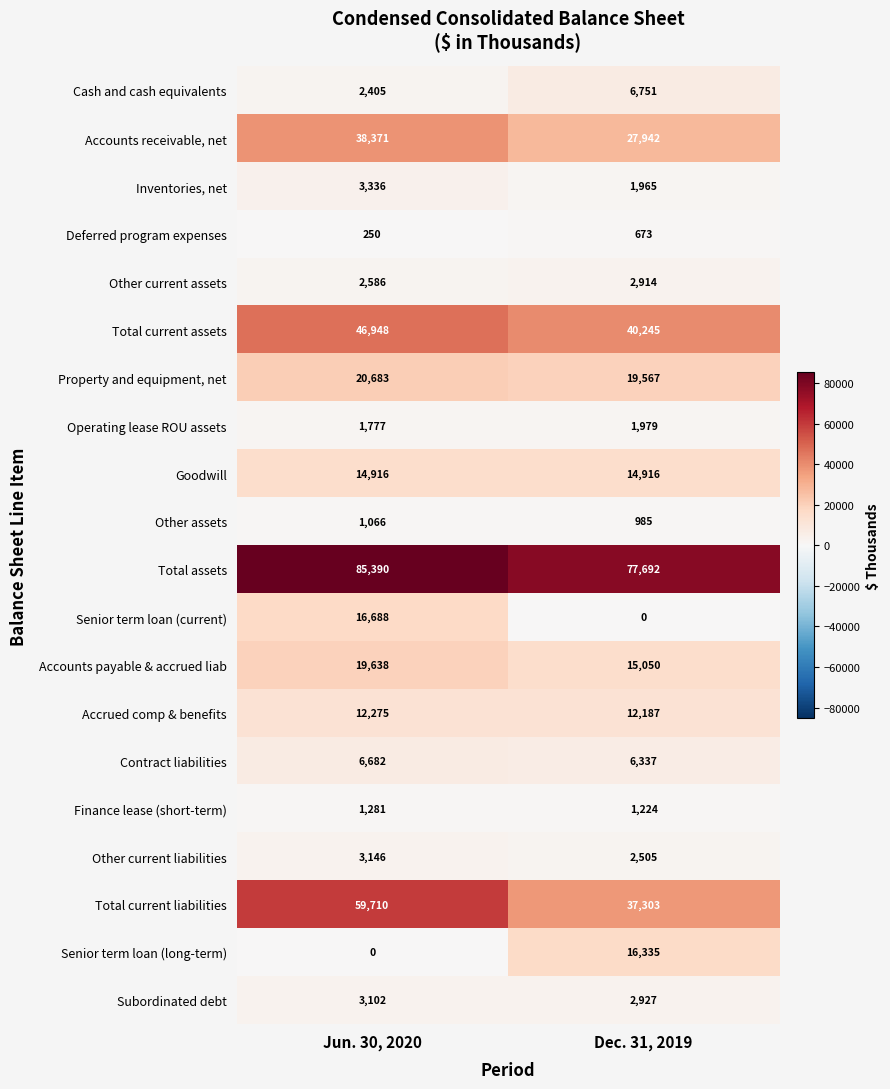

Which series has the largest total across all categories?

Total assets